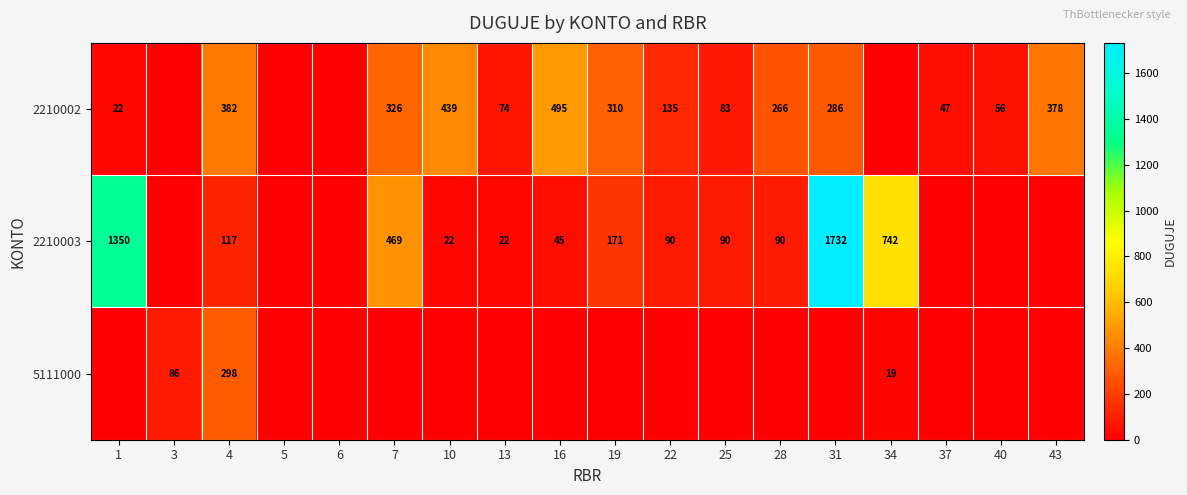

Which category has the lowest value across all series?

3